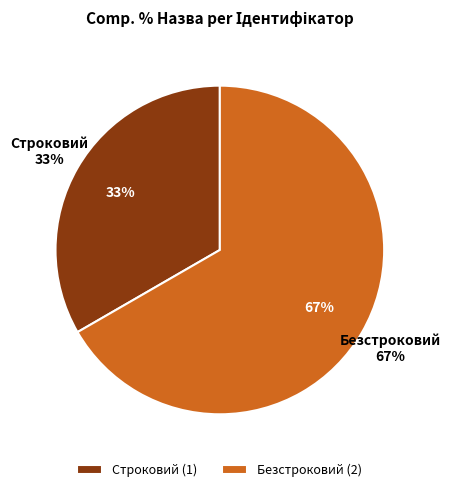

What portion of the pie excludes Безстроковий?

33.3%